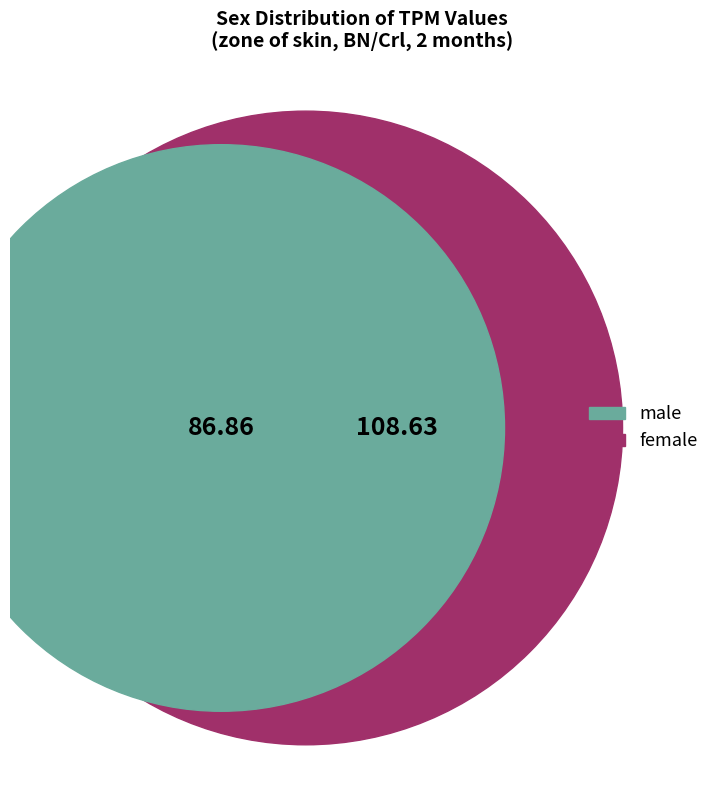

Which series has the widest spread of values?

female